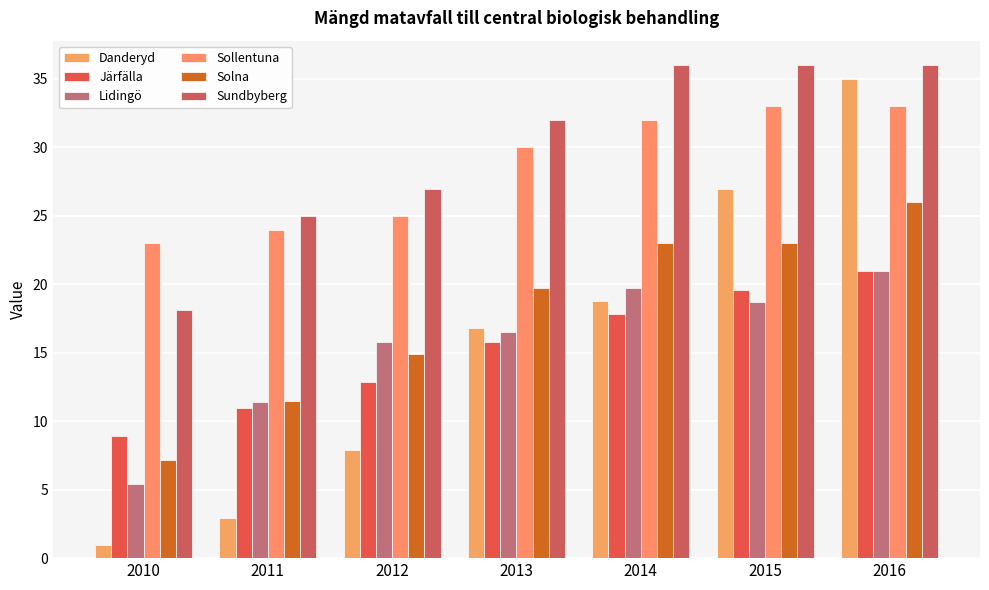

How many series are shown in this chart?

6